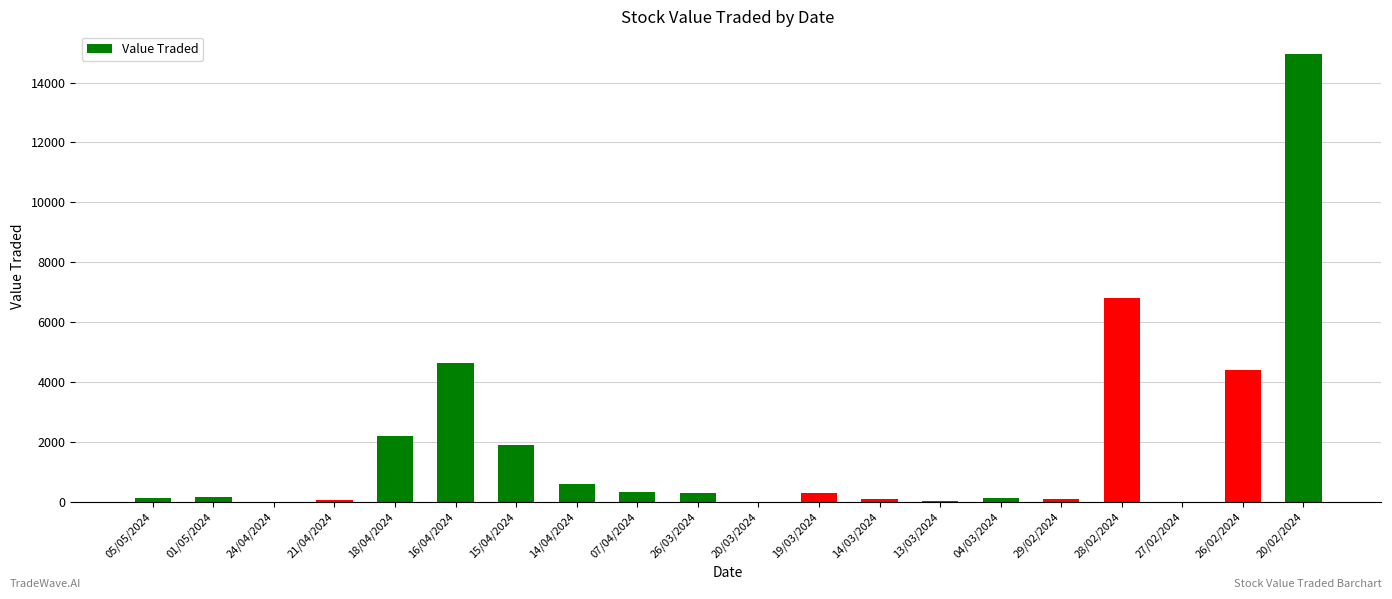

What value does the data have at 13/03/2024, to the nearest 10?

40